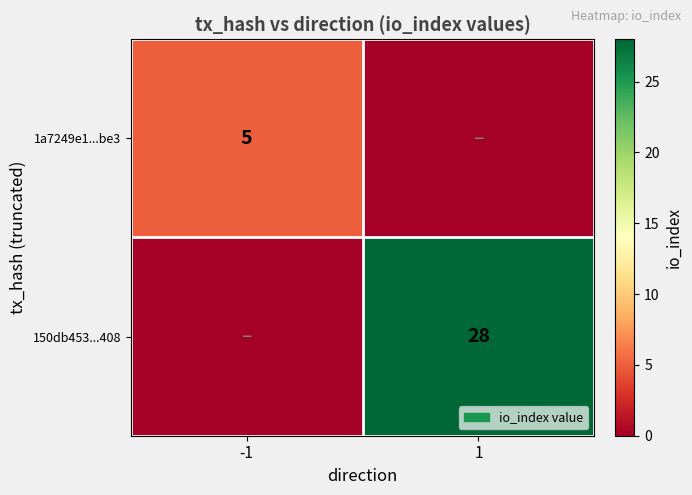

True or false: 150db453...408 has a value of 12 at 1.

False